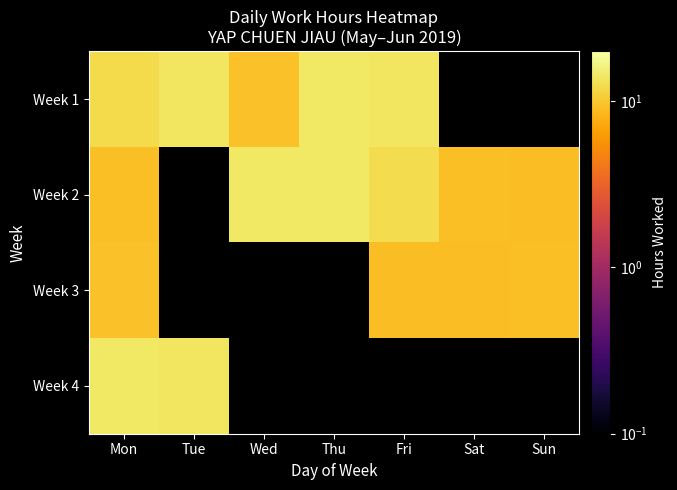

Which category has the highest value across all series?

Mon